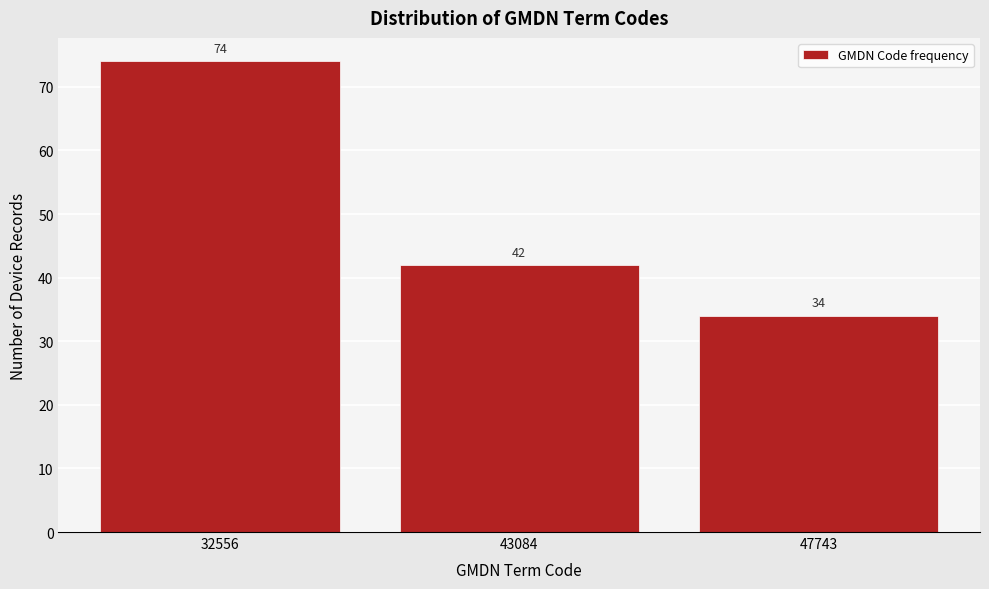

Reading right to left, extract all data points from this chart.

47743=34	43084=42	32556=74